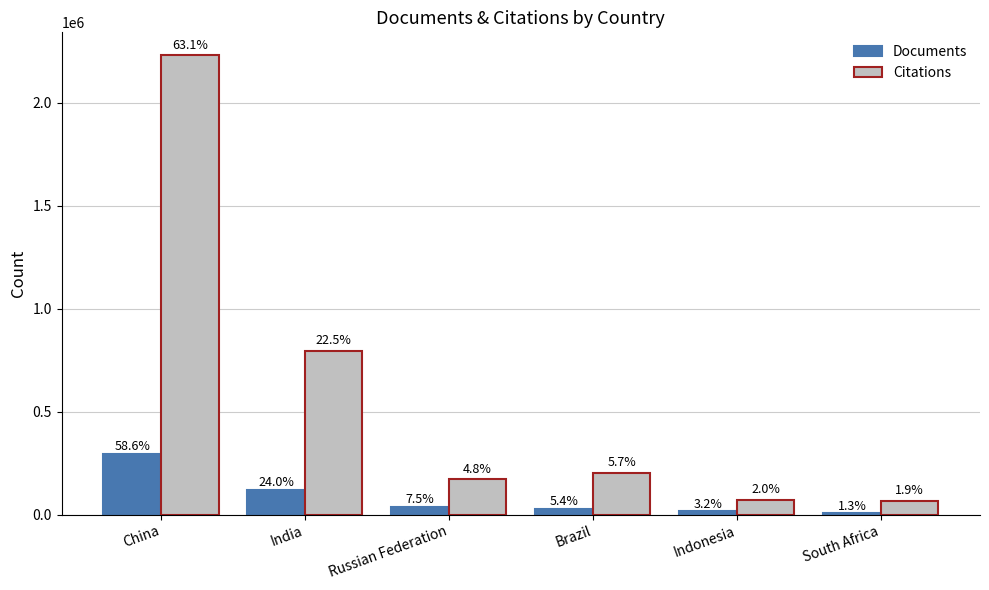

Is it true that Citations equals 55404 at Russian Federation?

False